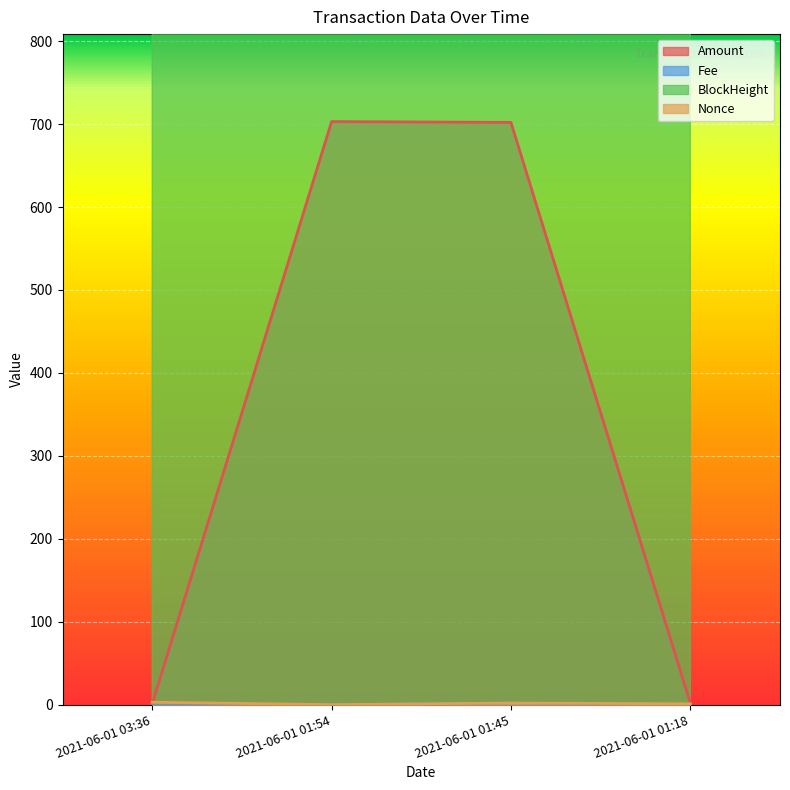

Which label corresponds to the largest value in the chart?

2021-06-01 03:36